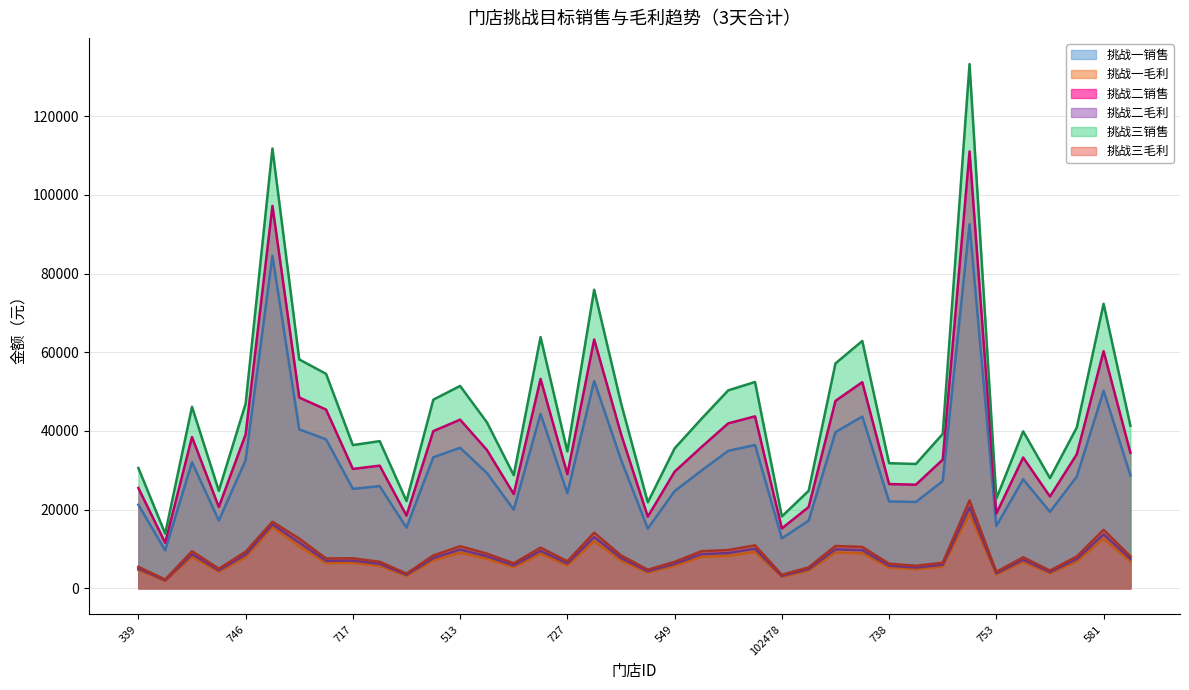

Where is the first local maximum for 挑战一销售?

54